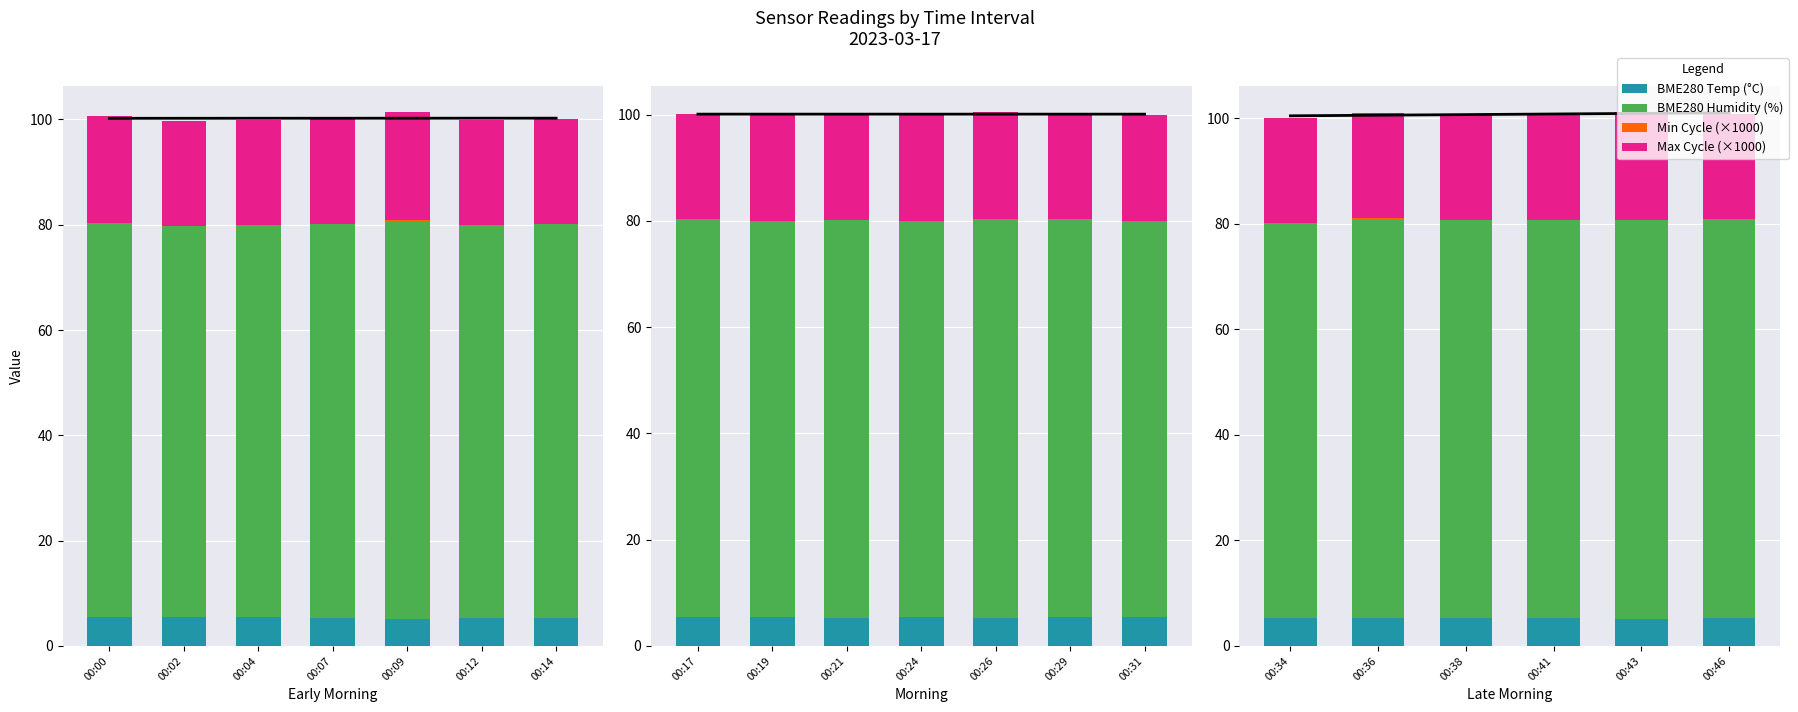

Is it true that Min Cycle (×1000) equals 0.0 at 00:12?

False